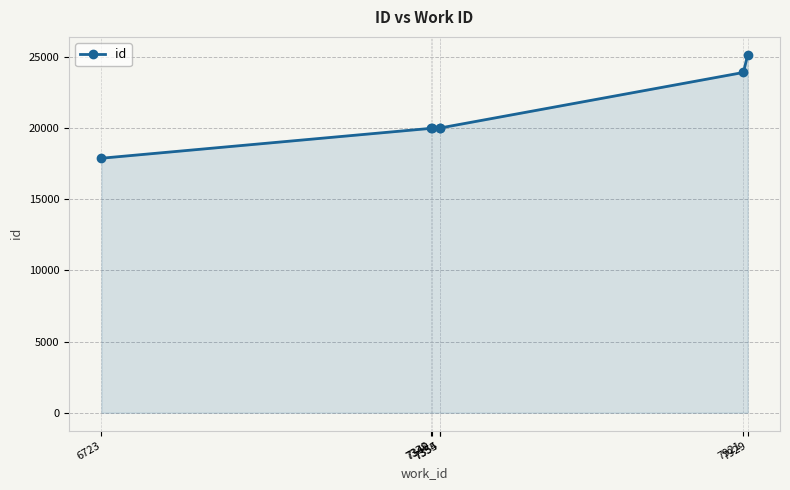

Approximately how many times larger is the value at 6723 compared to 7354?

0.9